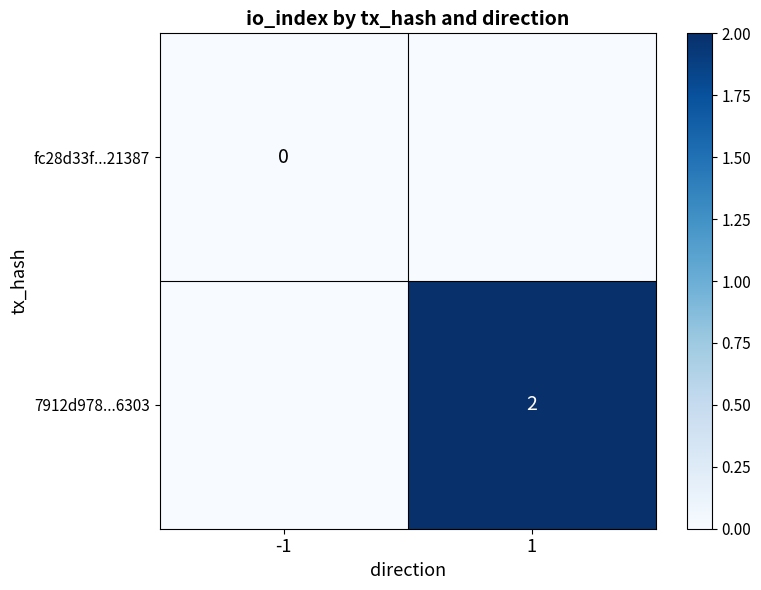

True or false: 7912d978...6303 has a value of 2 at 1.

True